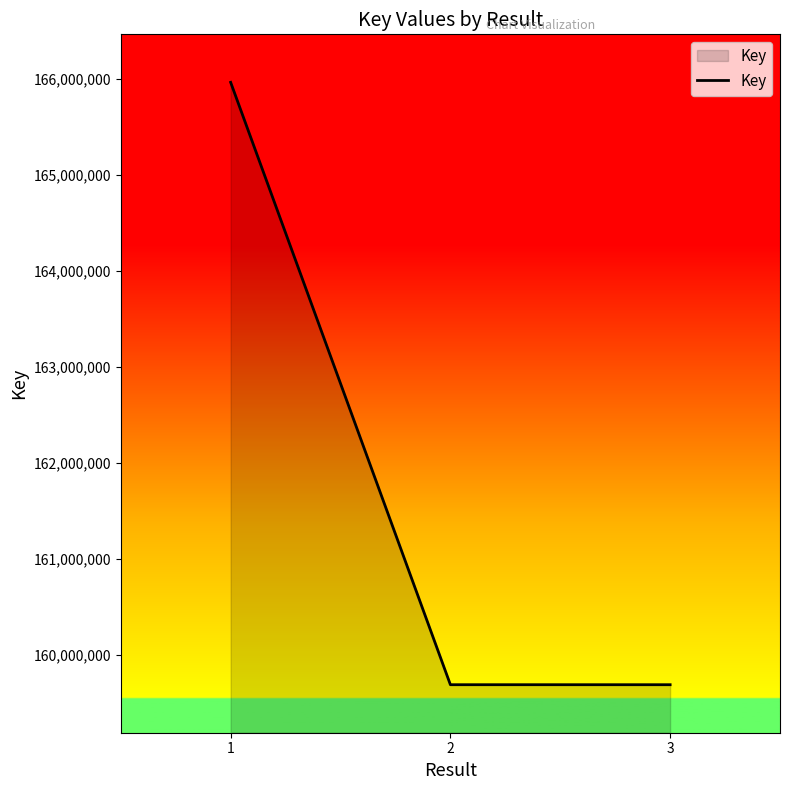

Approximately how many times larger is the value at 1 compared to 2?

1.0